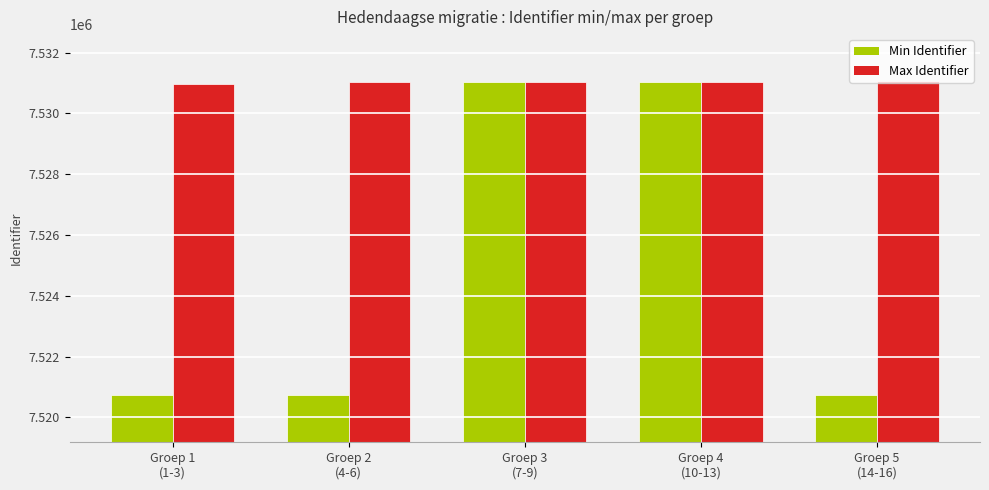

Which series has the largest total across all categories?

Max Identifier